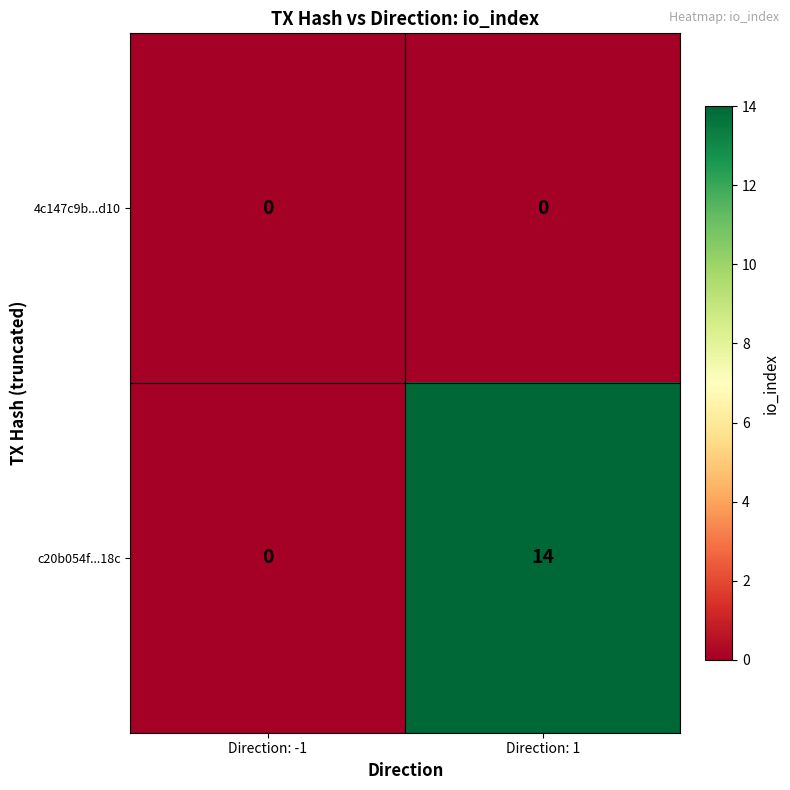

Reading left to right, what are all the values shown in this chart?

4c147c9b...d10: Direction: -1=0	Direction: 1=0
c20b054f...18c: Direction: -1=0	Direction: 1=14